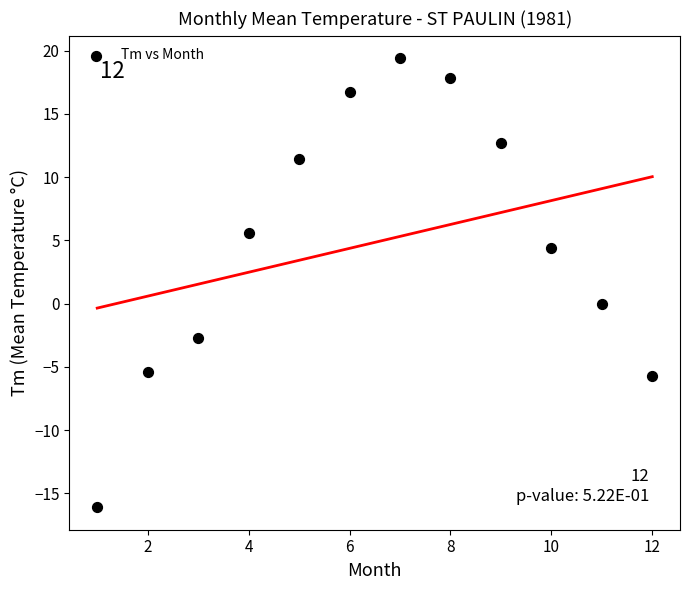

What is the average Y value?

4.8